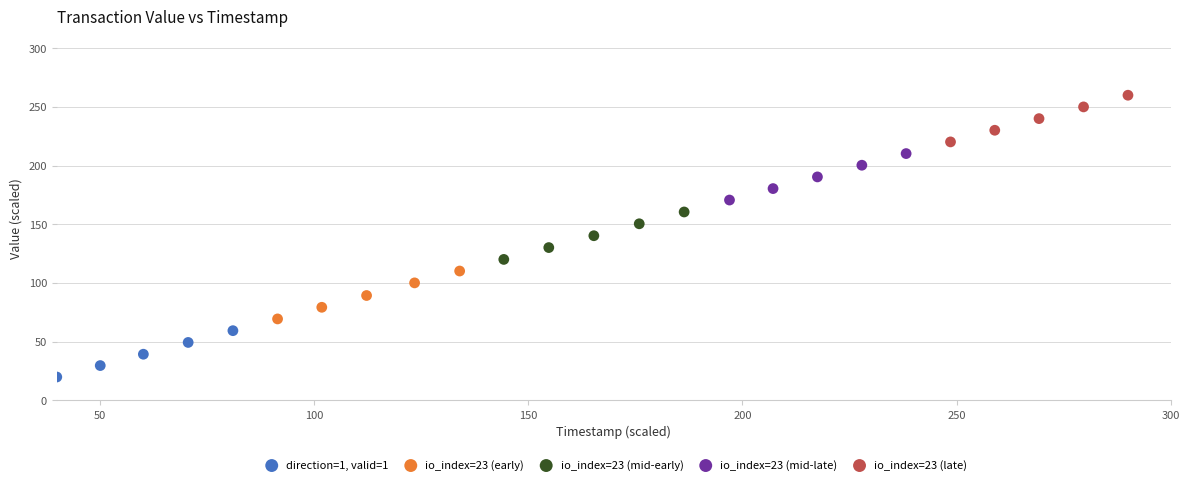

Which series contains the highest Y value?

io_index=23 (late)